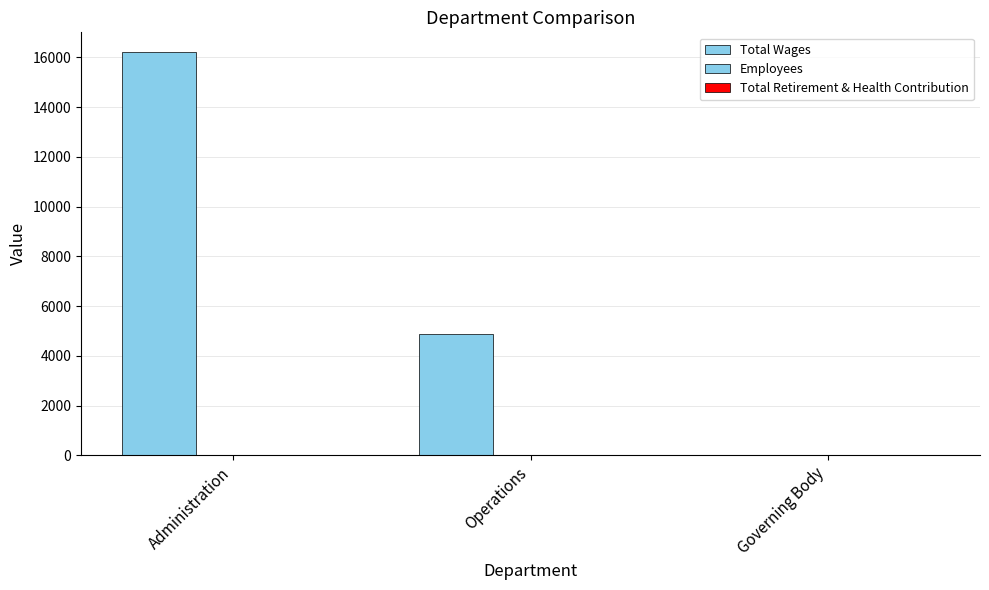

Are the bars grouped side by side (vs. stacked)?

Yes